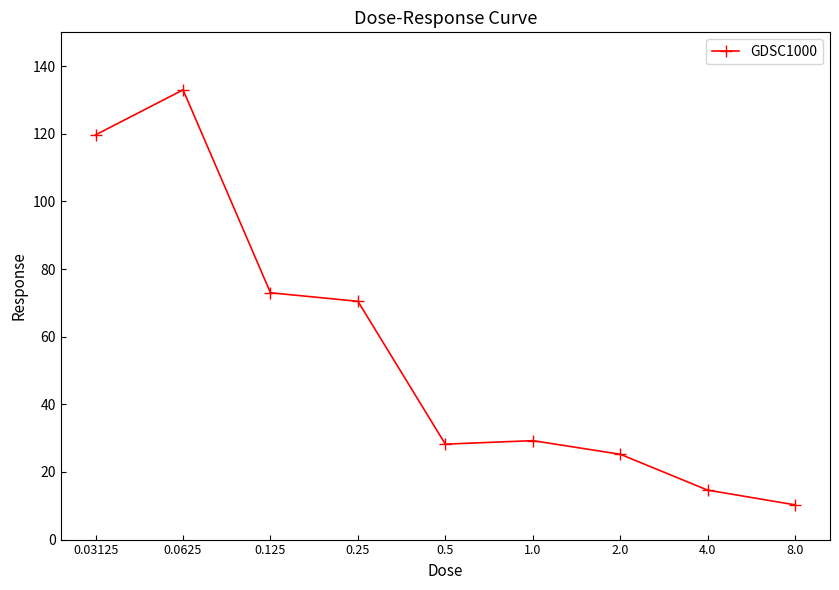

At which category does the data reach its first local valley?

0.5